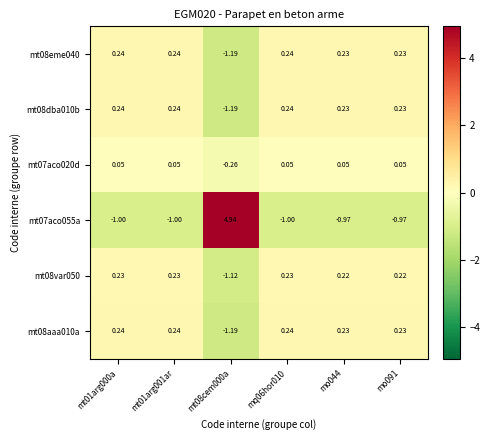

How many series are shown in this chart?

6